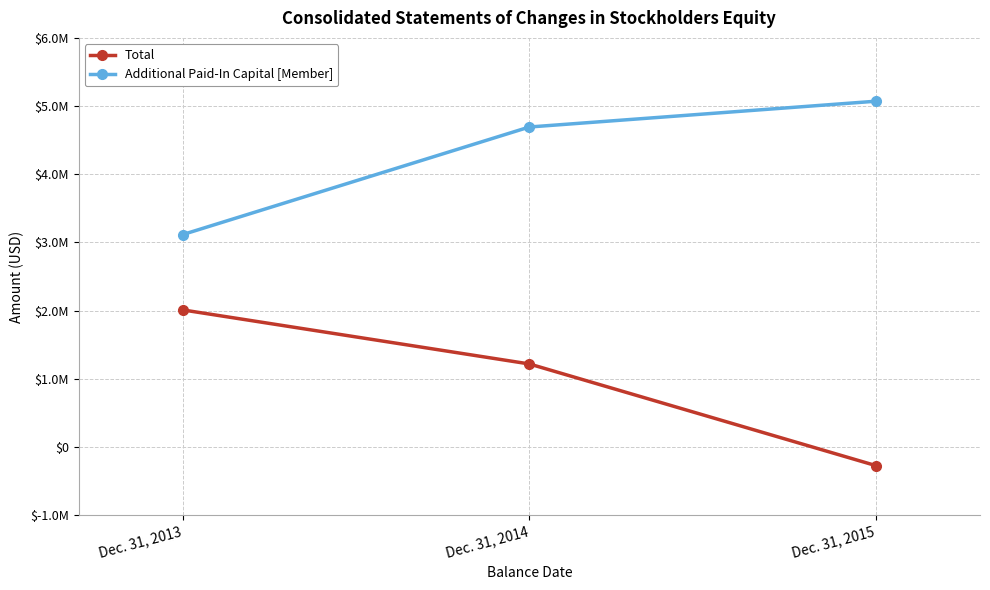

Does the chart have visible grid lines?

Yes